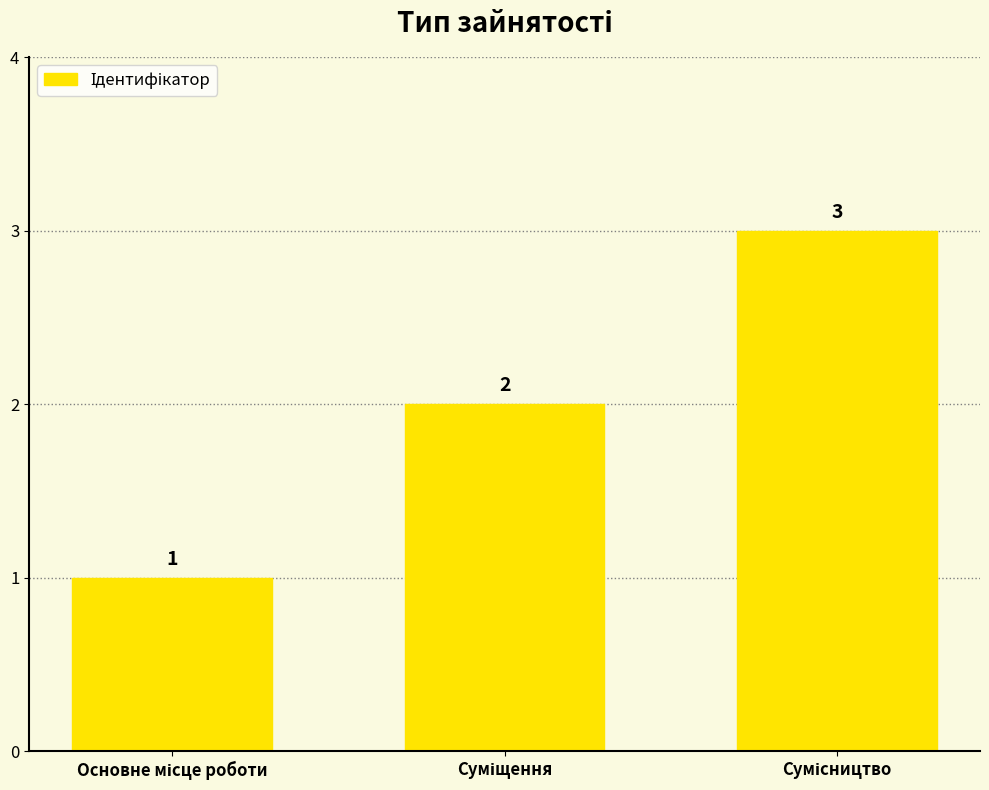

How many values are between 1 and 3?

3